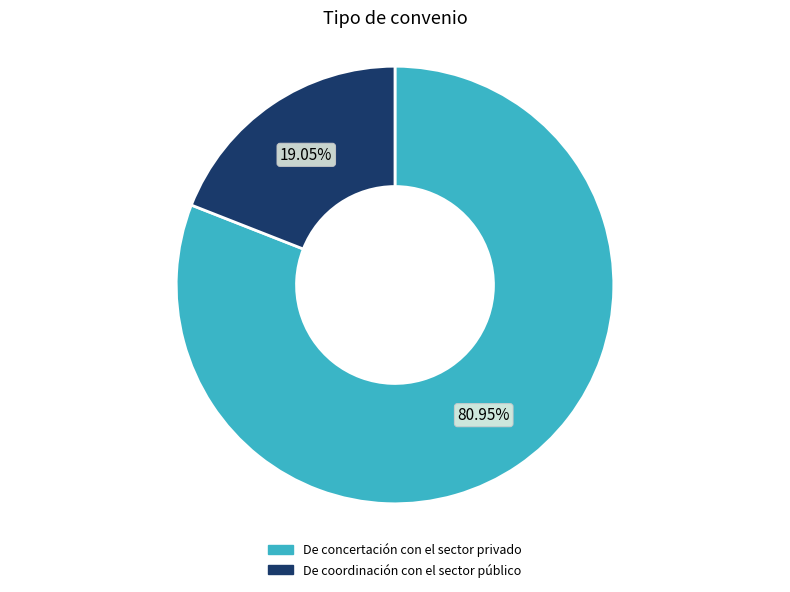

How many slices are in this pie chart?

2